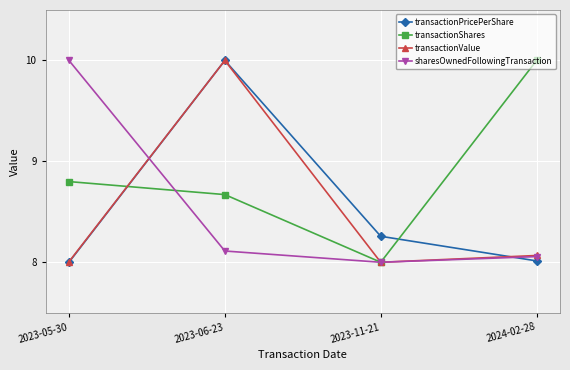

What are all the series names shown in the legend?

transactionPricePerShare, transactionShares, transactionValue, sharesOwnedFollowingTransaction